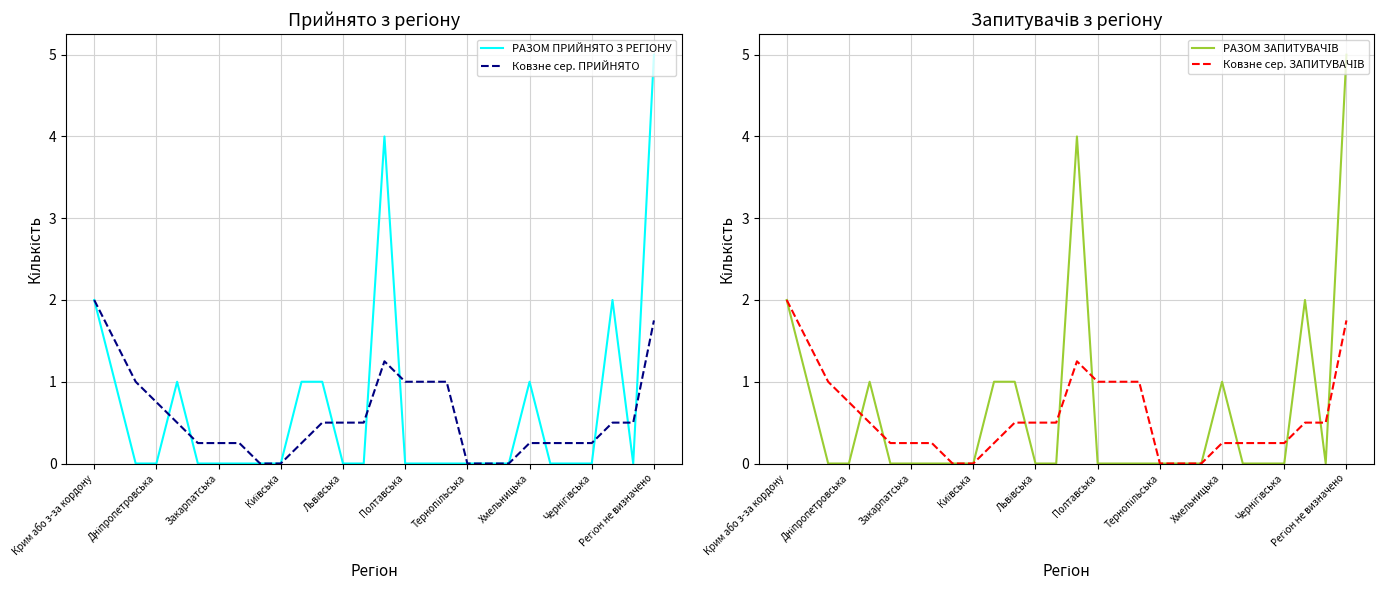

What is the sum of all РАЗОМ ПРИЙНЯТО З РЕГІОНУ values?

18.0